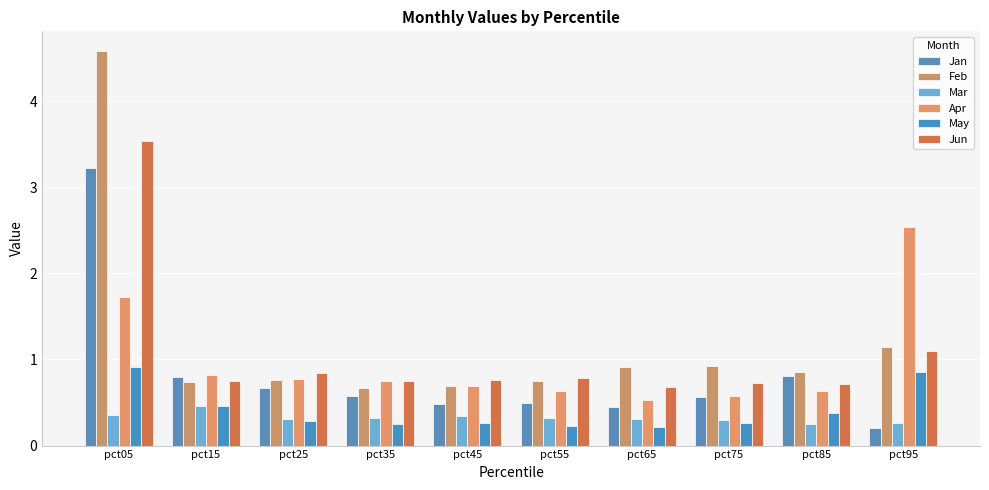

What is the average value of the Apr series?

1.0